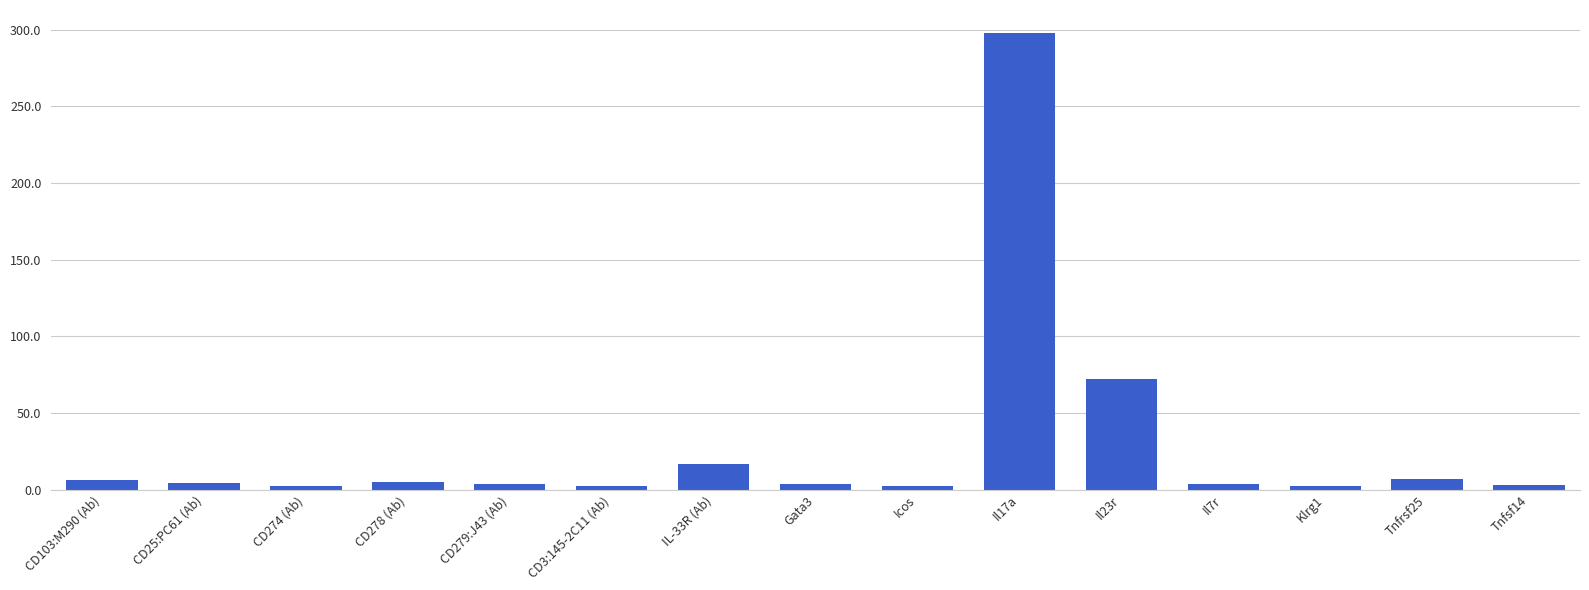

Which category has the highest value across all series?

Il17a